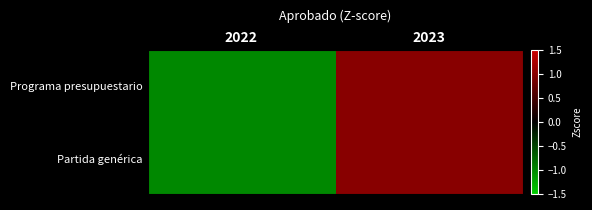

Which series has the largest total across all categories?

Programa presupuestario